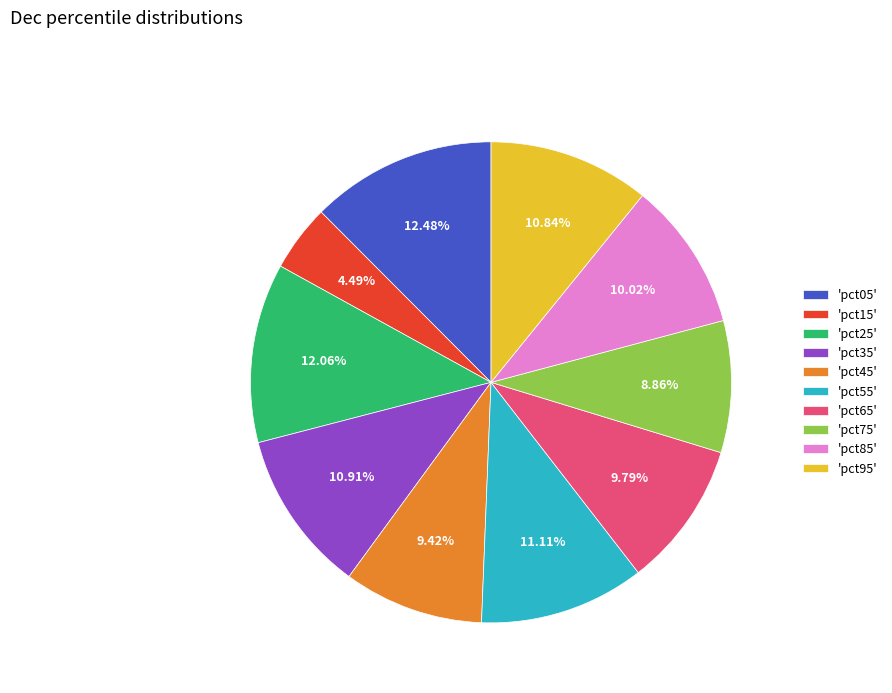

Does 'pct25' account for over 50% of the chart?

No